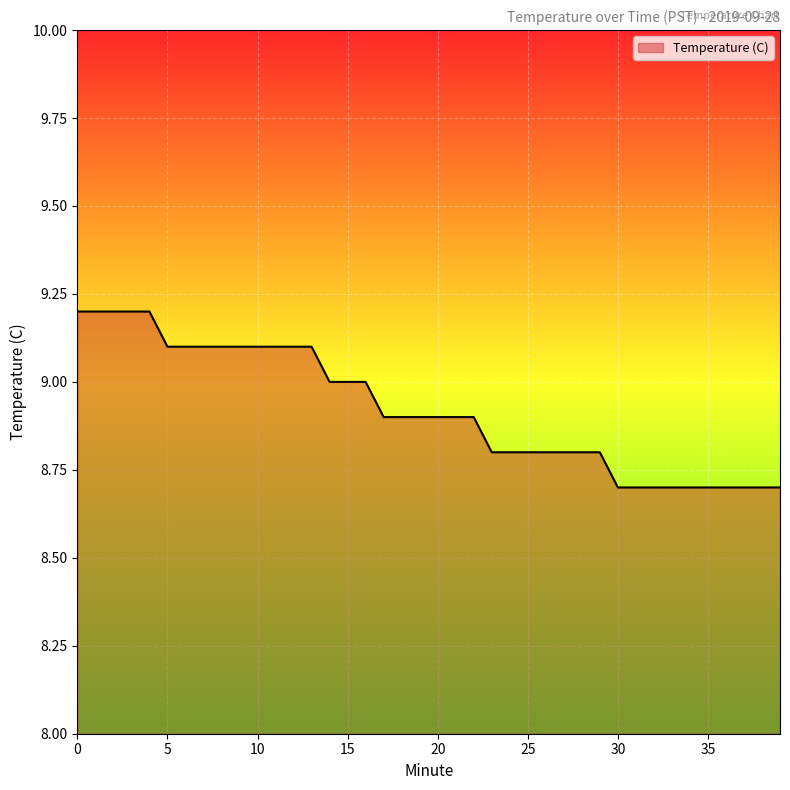

What is the difference between the maximum and minimum values?

0.5